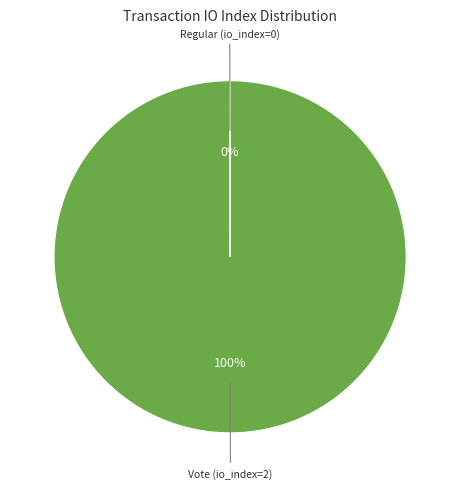

To the nearest percent, what is the average slice percentage?

50%